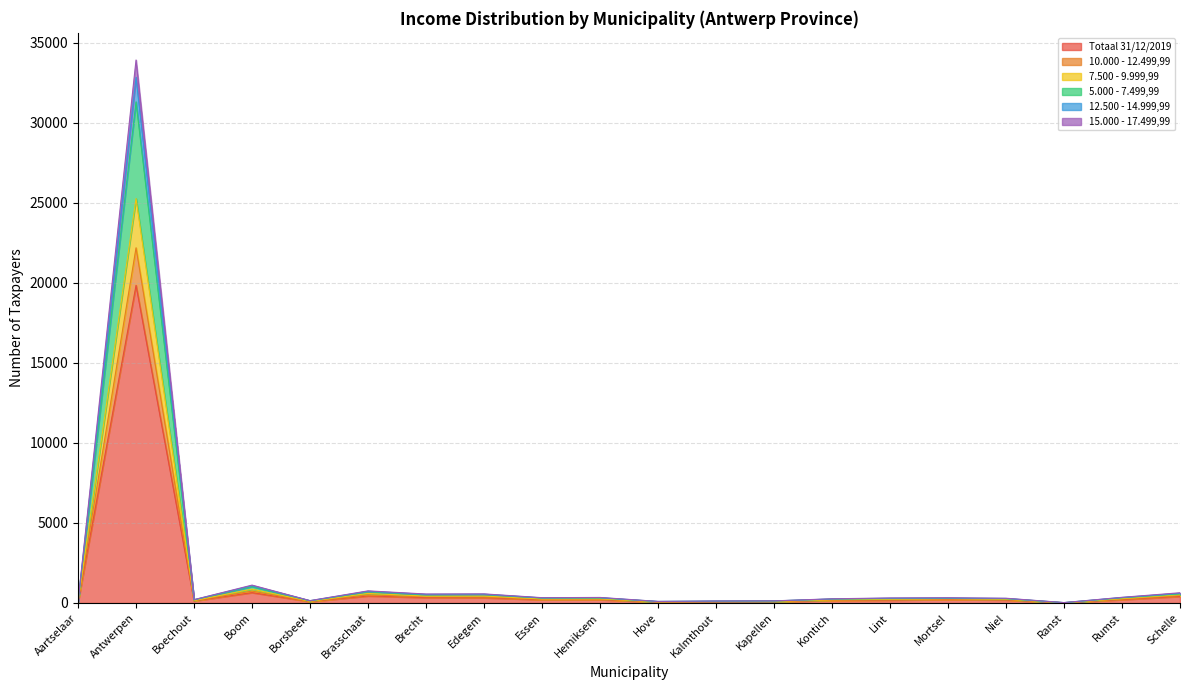

What is the difference between the maximum and minimum values in the Totaal 31/12/2019 series?

19823